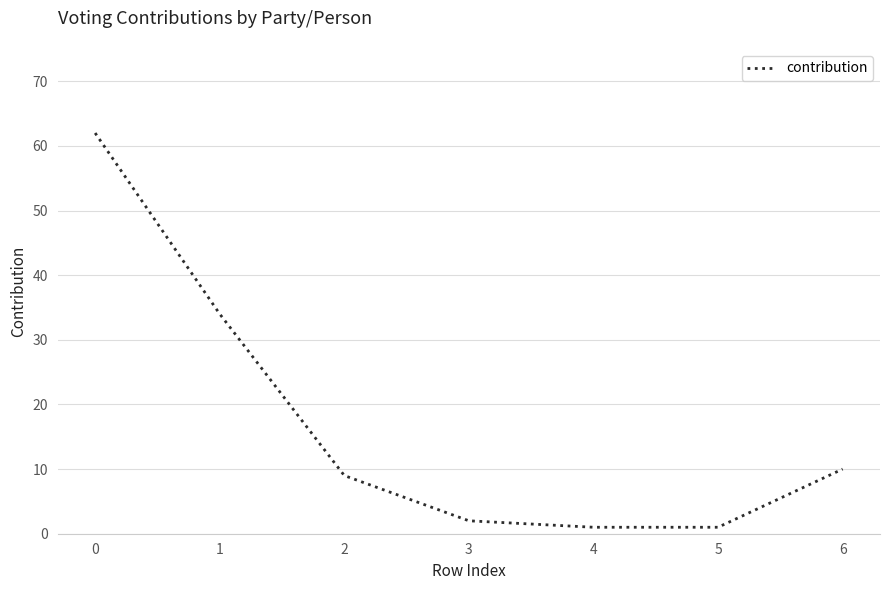

What is the sum of all values?

119